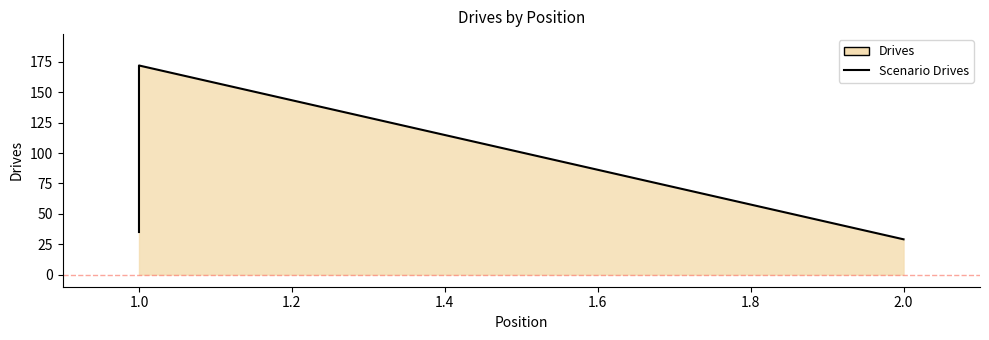

True or false: the data shows 62 at 1.0.

False